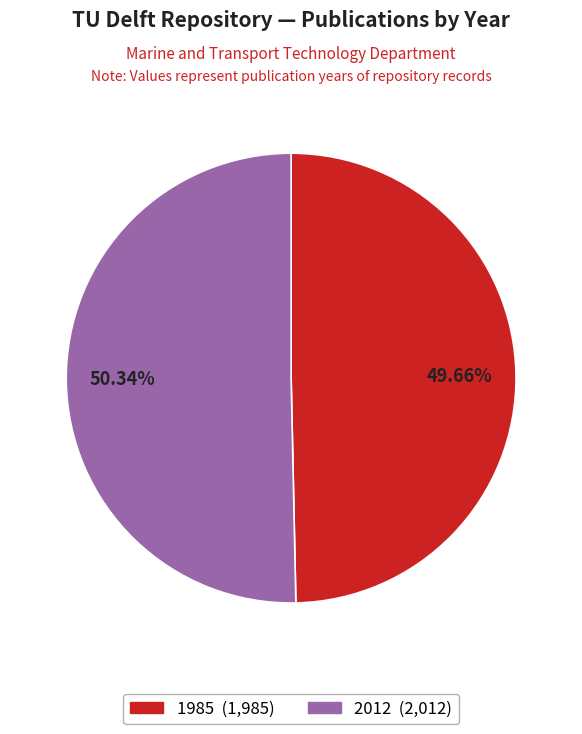

Rank the categories by value from lowest to highest.

1985, 2012